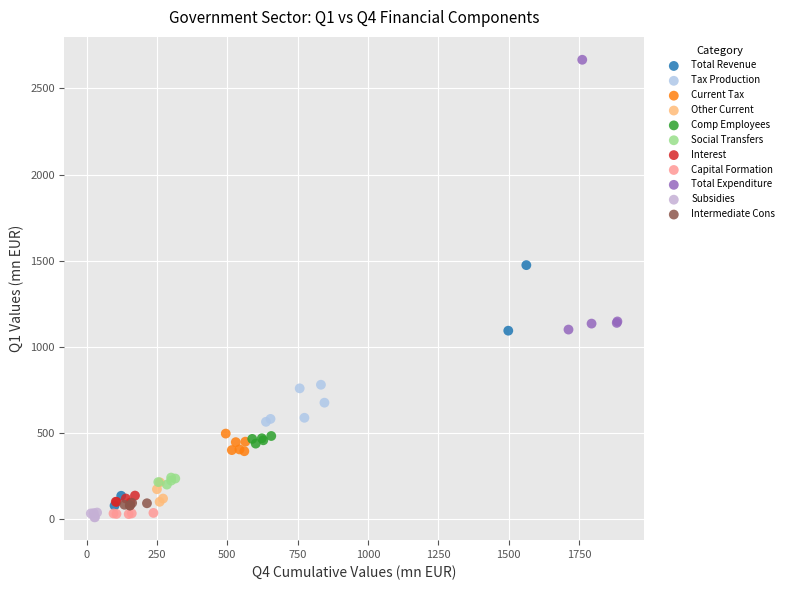

Which series has the widest spread of Y values?

Total Expenditure